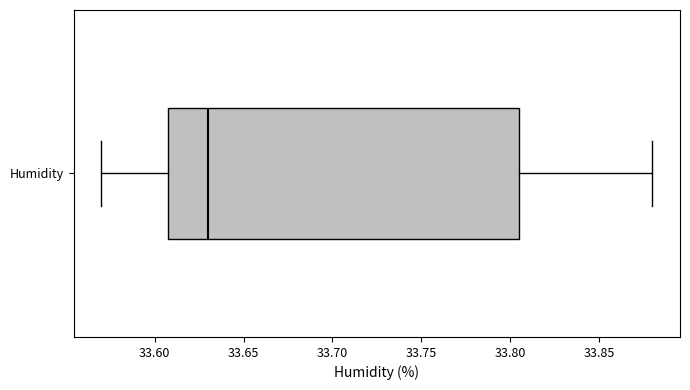

Where does the median line of the box for Humidity sit on the x-axis? The values are not printed on the chart, so give them approximately, as read against the axis.

33.630